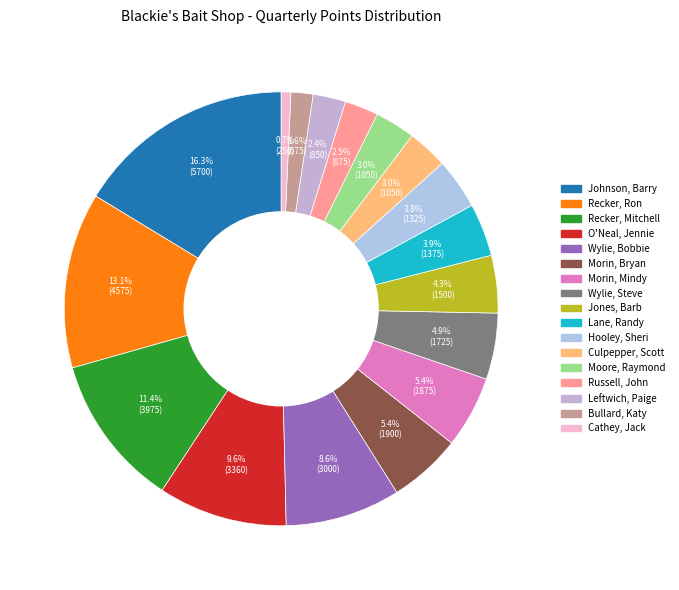

Is there a majority slice in this chart?

No